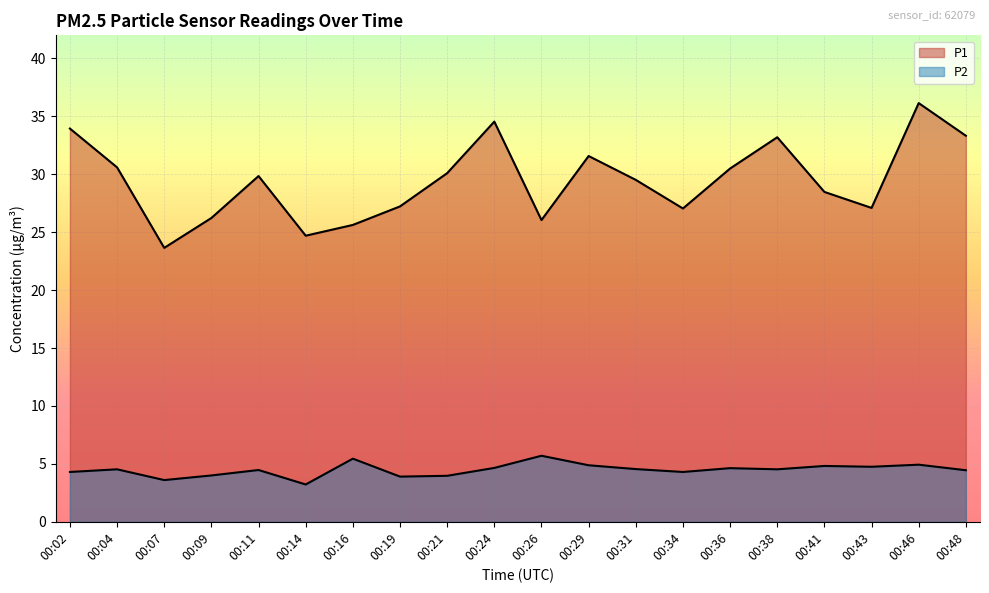

At which category does the chart reach its peak across all series?

00:46